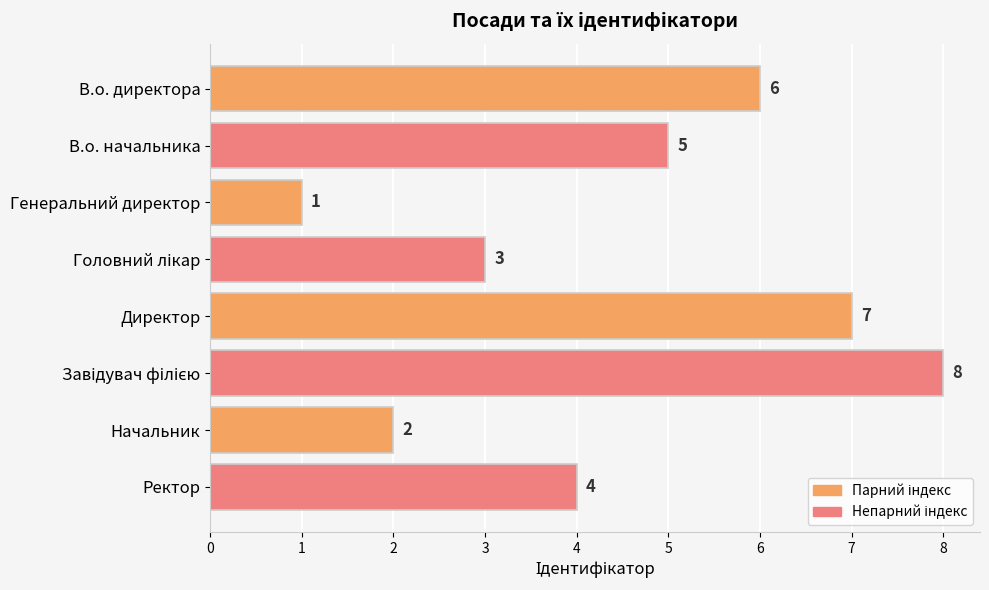

The chart shows a value of 3 at Начальник. True or false?

False